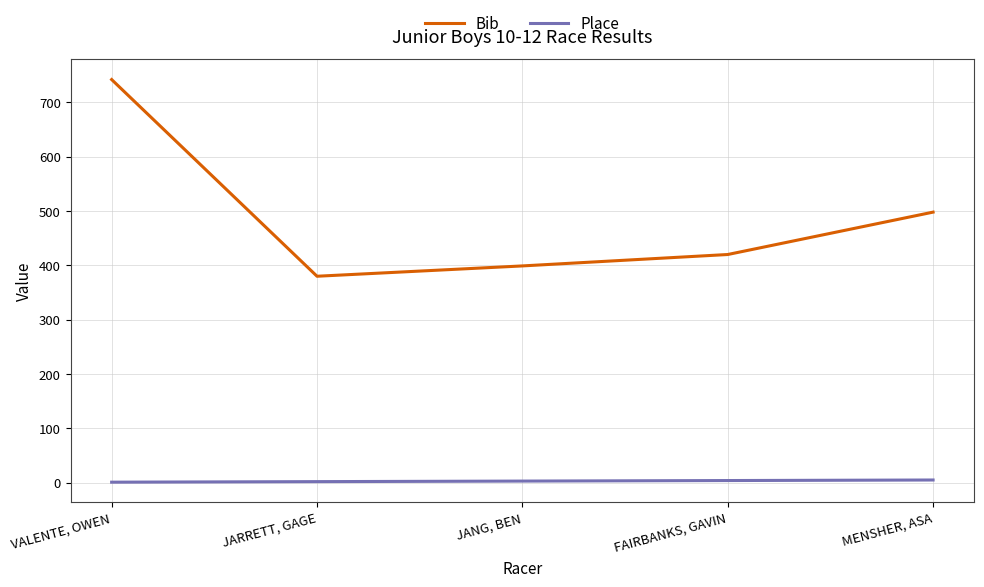

What is the spread (max minus min) of values at JARRETT, GAGE?

378